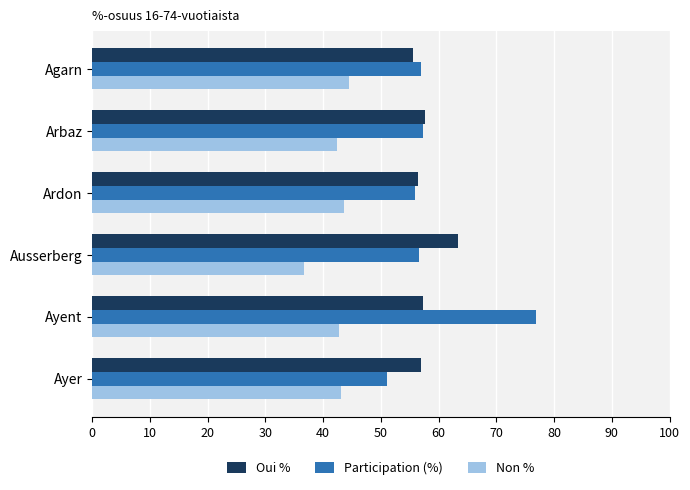

Which series has the largest range (max minus min)?

Participation (%)